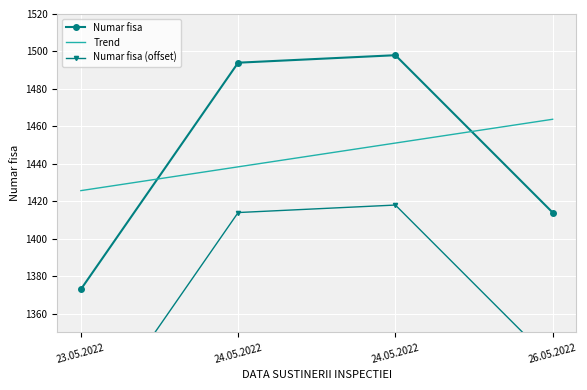

At which category is the sum across all series the highest?

24.05.2022